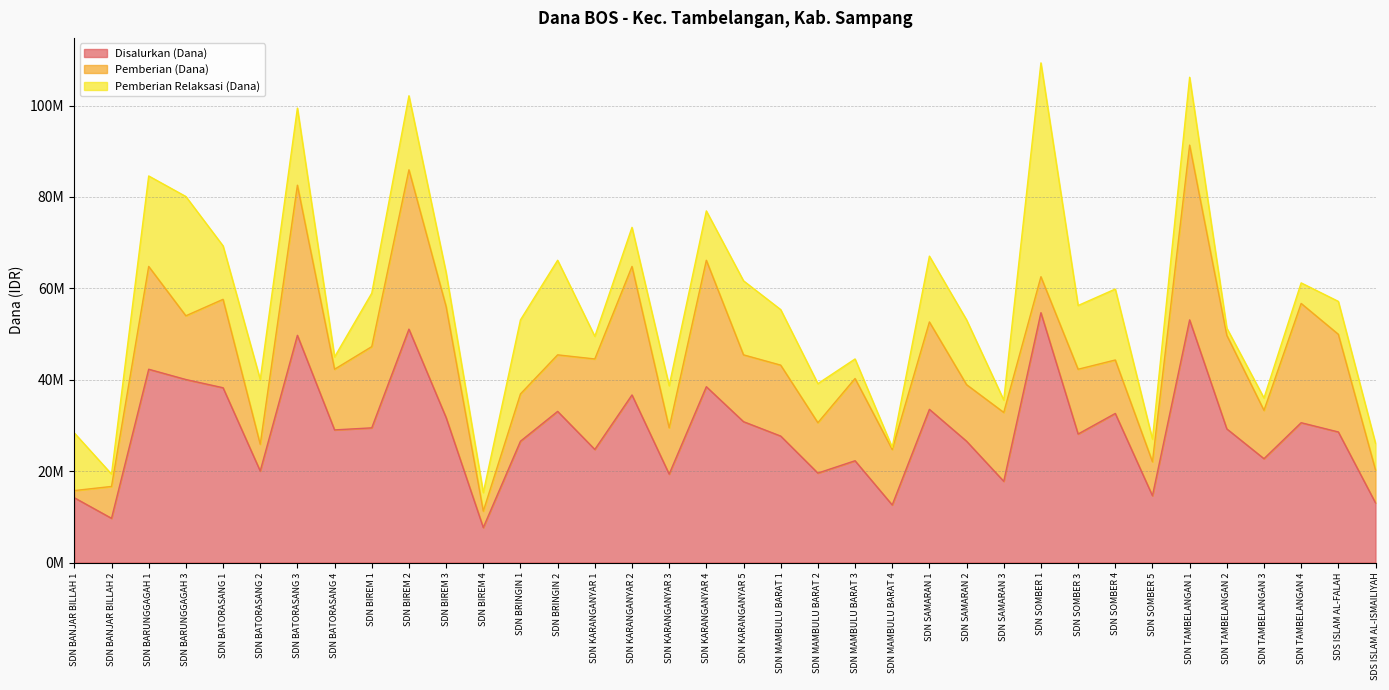

List the series in order of their overall mean, highest first.

Disalurkan (Dana), Pemberian (Dana), Pemberian Relaksasi (Dana)